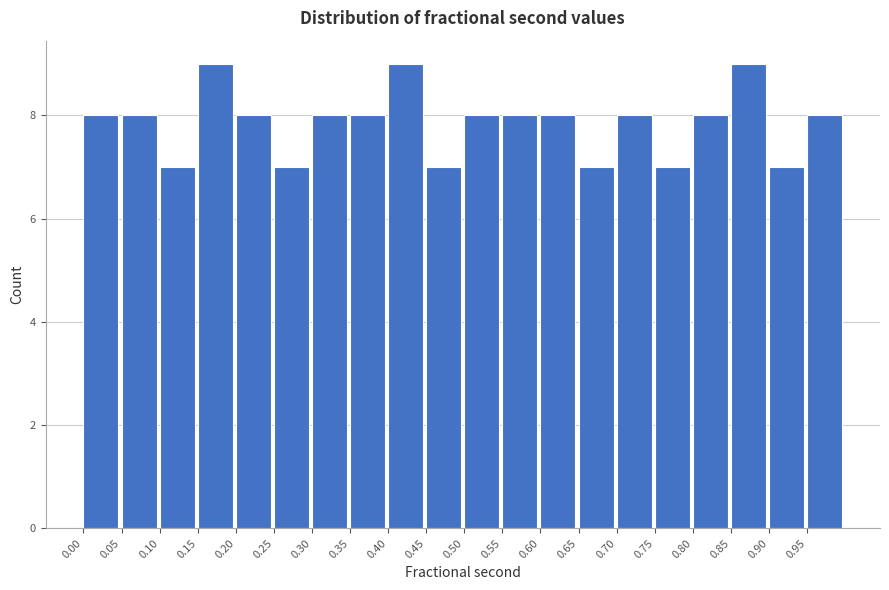

Reading left to right, transcribe this chart: for each bar, give the range it covers on the x-axis and its height. The values are not printed on the chart, so give them approximately, as read against the axis.

0.00 to 0.05: 8
0.05 to 0.10: 8
0.10 to 0.15: 7
0.15 to 0.20: 9
0.20 to 0.25: 8
0.25 to 0.30: 7
0.30 to 0.35: 8
0.35 to 0.40: 8
0.40 to 0.45: 9
0.45 to 0.50: 7
0.50 to 0.55: 8
0.55 to 0.60: 8
0.60 to 0.65: 8
0.65 to 0.70: 7
0.70 to 0.75: 8
0.75 to 0.80: 7
0.80 to 0.85: 8
0.85 to 0.90: 9
0.90 to 0.95: 7
0.95 to 1.00: 8